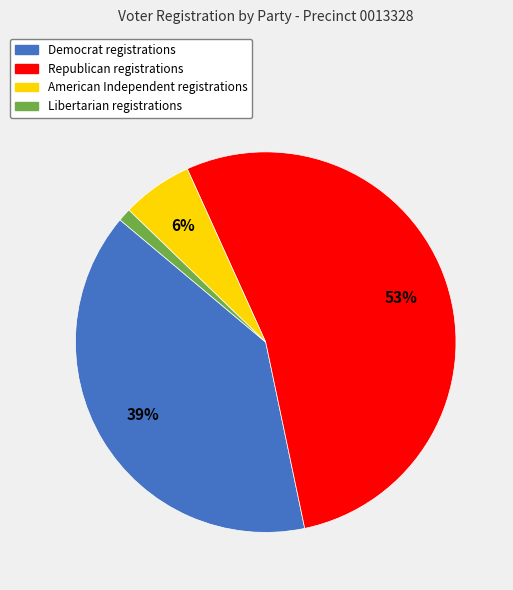

Count the number of slices in the pie.

4